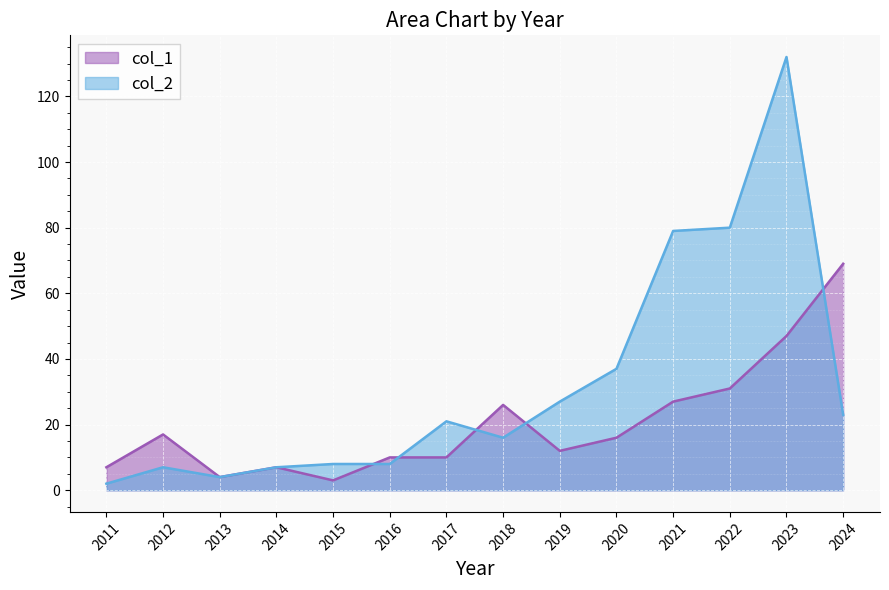

Read the col_1 value at 2013, to the nearest 5.

5